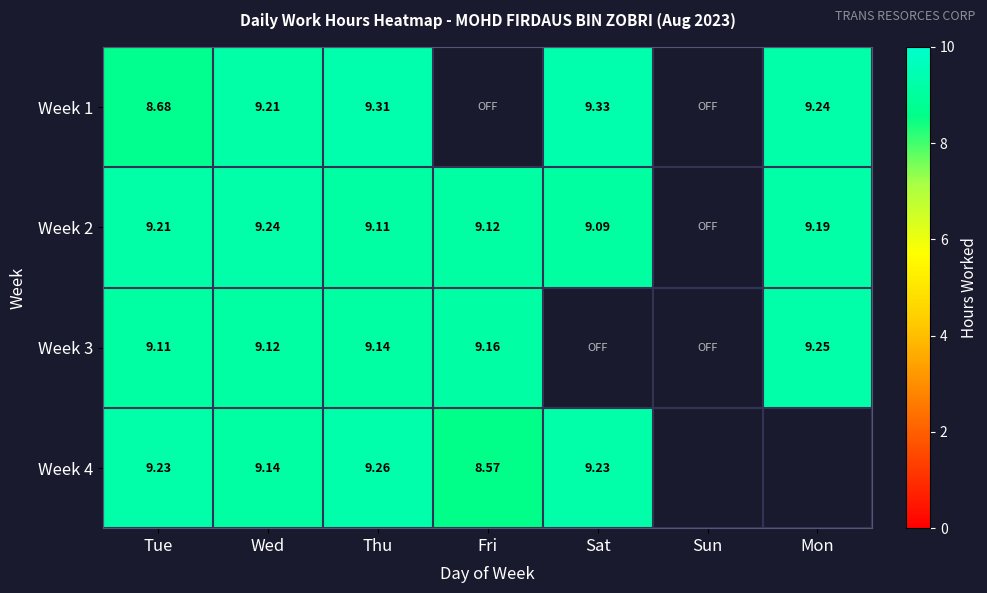

Is the value of Week 2 at Wed greater than the value of Week 3 at Tue?

Yes